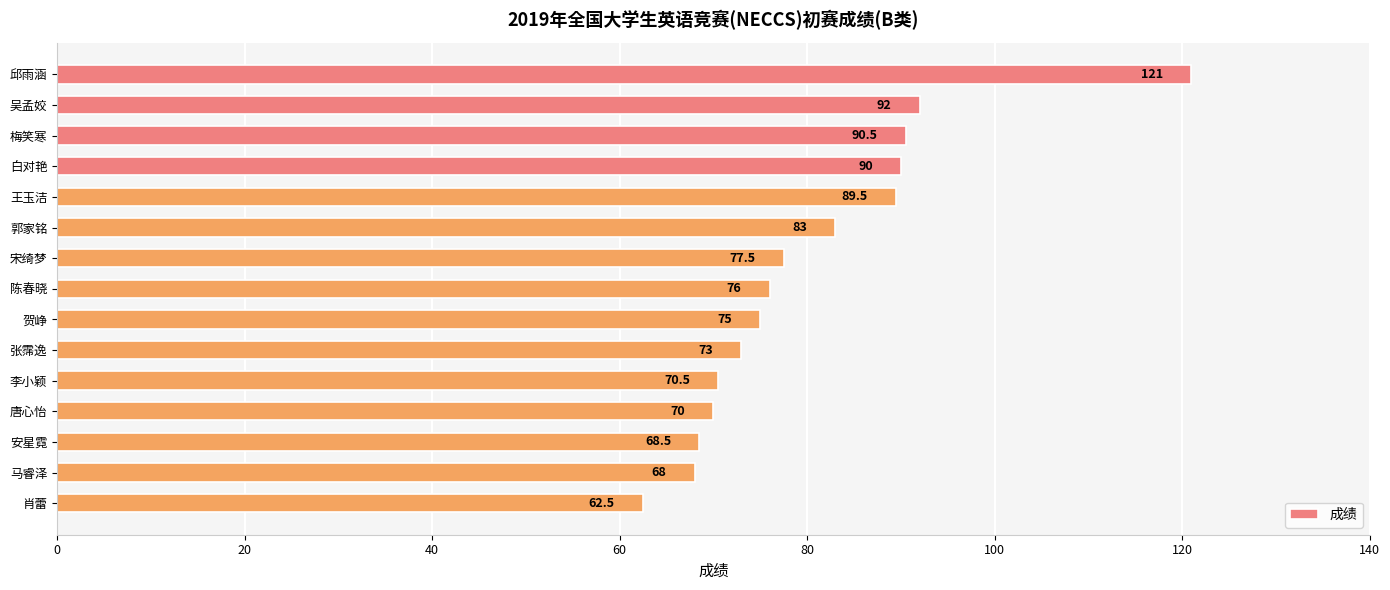

Reading top to bottom, what are all the values shown in this chart?

邱雨涵=121.0	吴孟姣=92.0	梅笑寒=90.5	白对艳=90.0	王玉洁=89.5	郭家铭=83.0	宋绮梦=77.5	陈春晓=76.0	贺峥=75.0	张霈逸=73.0	李小颖=70.5	唐心怡=70.0	安星霓=68.5	马睿泽=68.0	肖蕾=62.5